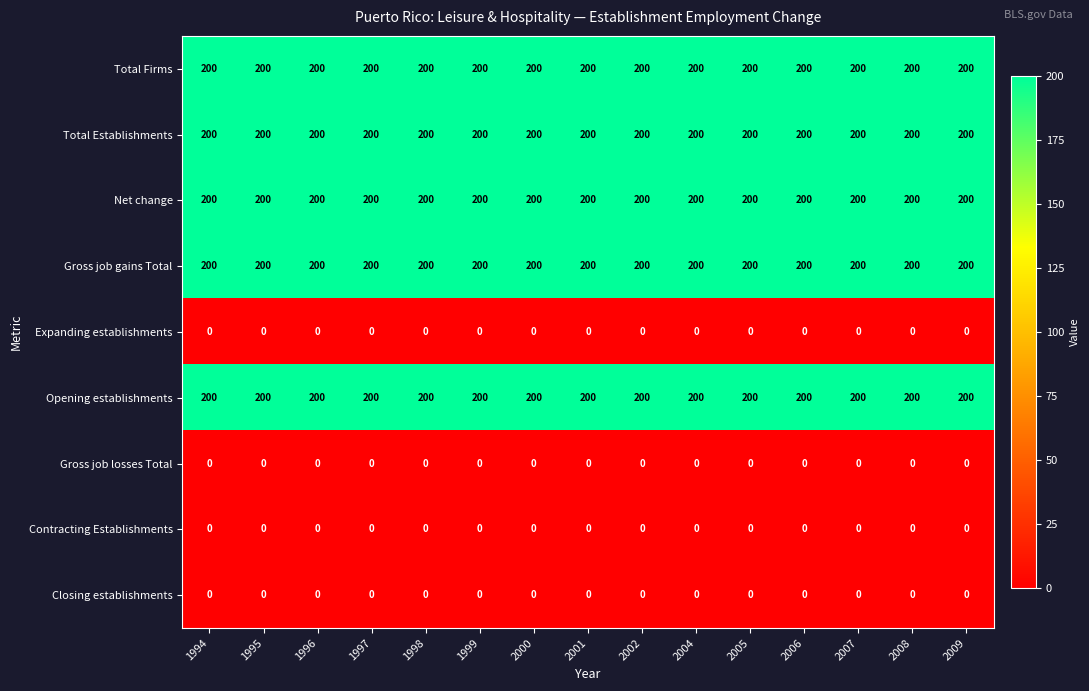

What is the total value across all series at 2006?

1000